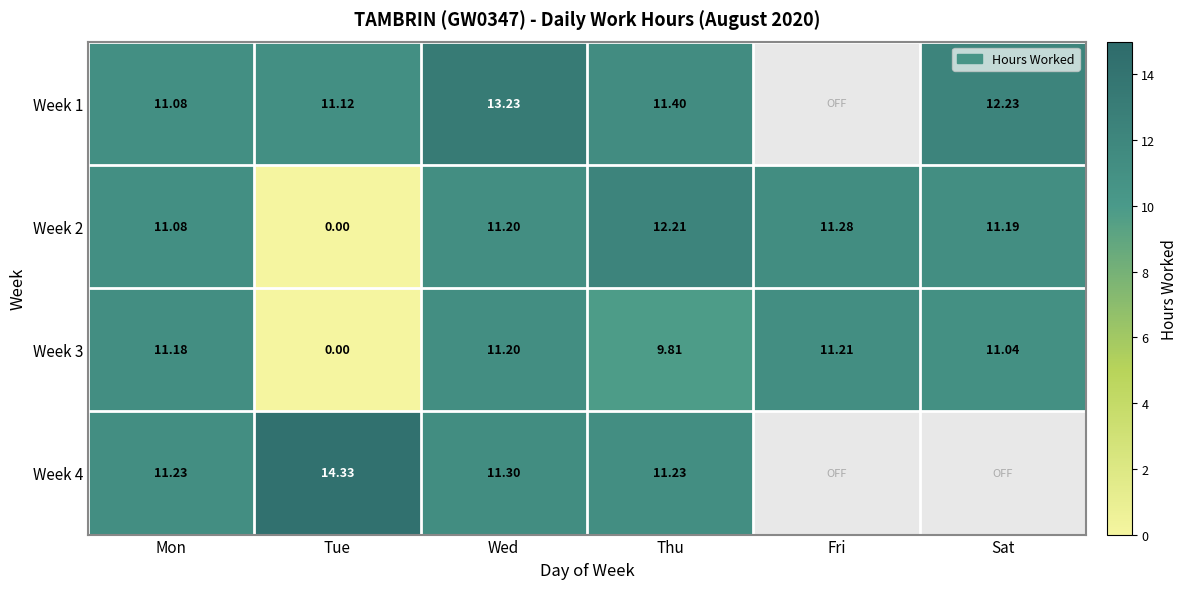

Rank the categories by Week 2 value from lowest to highest.

Tue, Mon, Sat, Wed, Fri, Thu